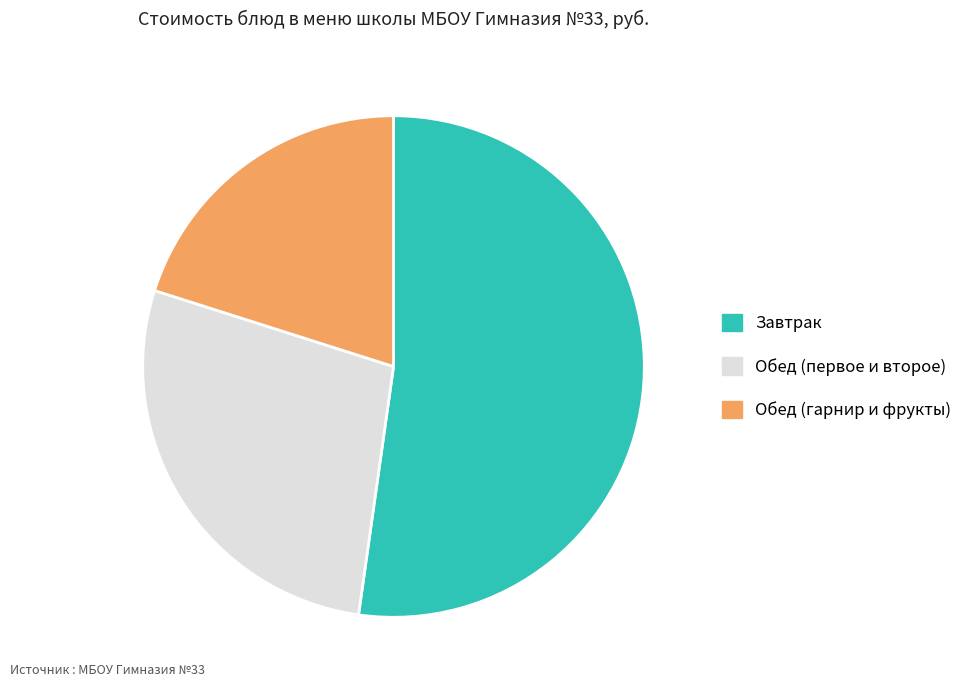

Combined, do Обед (первое и второе) and Завтрак account for over 50%?

Yes